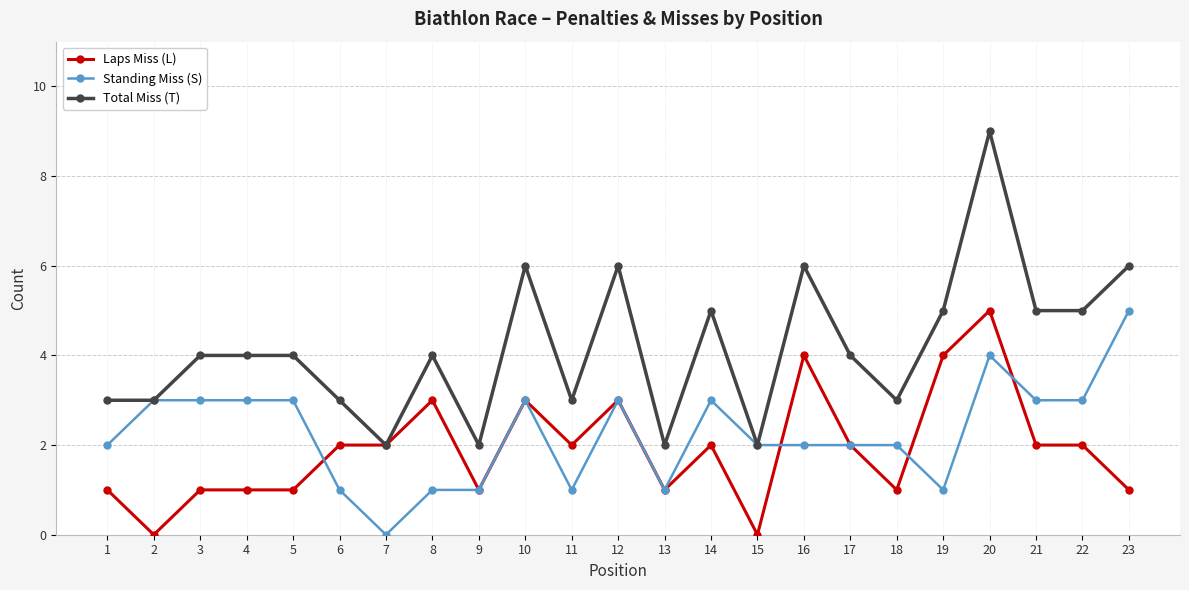

What are all the series names shown in the legend?

Laps Miss (L), Standing Miss (S), Total Miss (T)